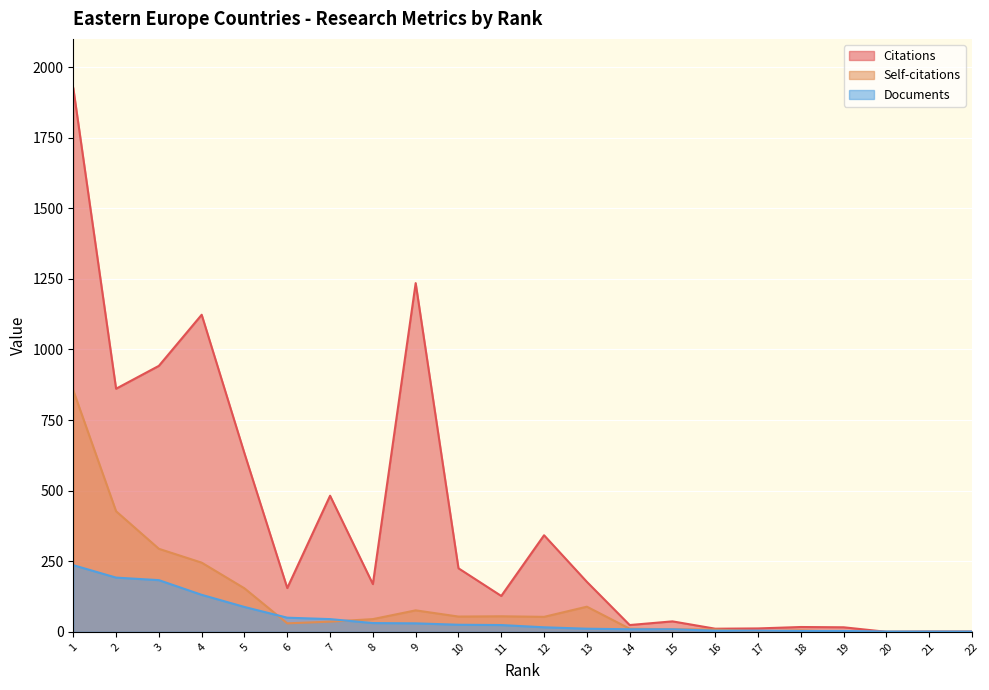

What is the average value of the Documents series?

50